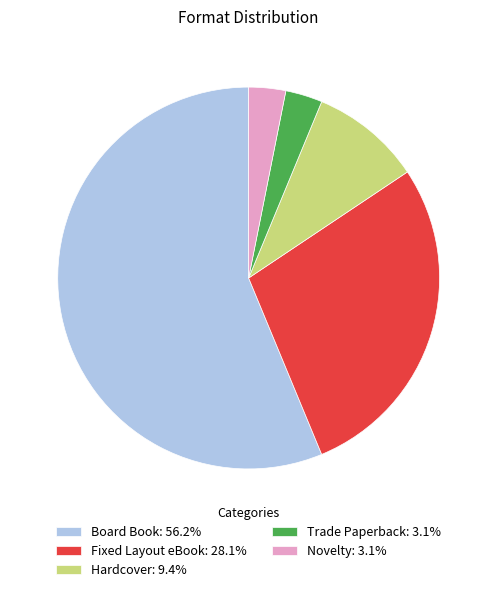

Which category has the biggest portion of the pie?

Board Book